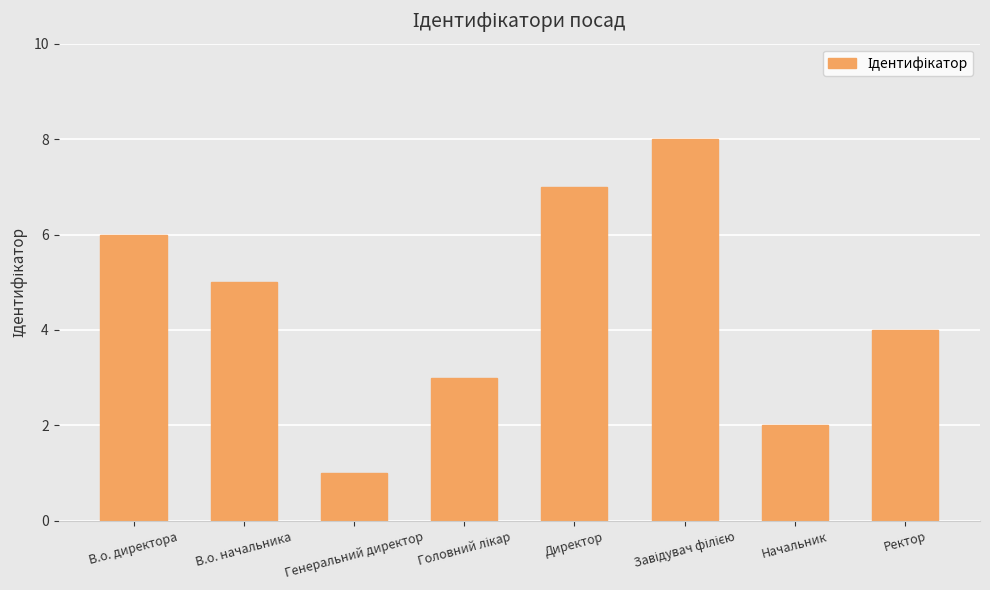

The value at В.о. начальника is 3. True or false?

False